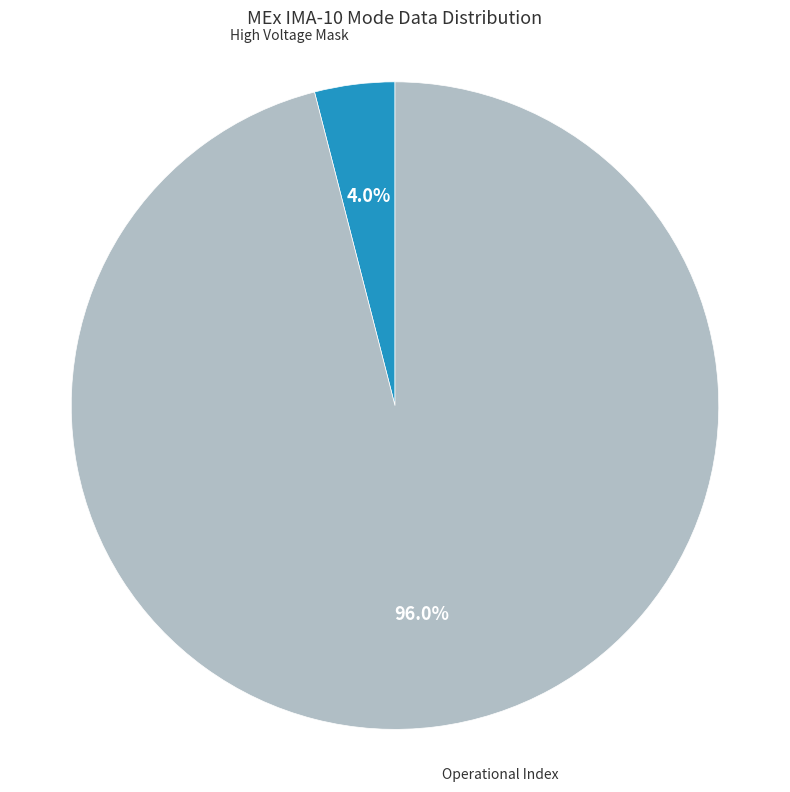

Is High Voltage Mask the majority of the pie?

No